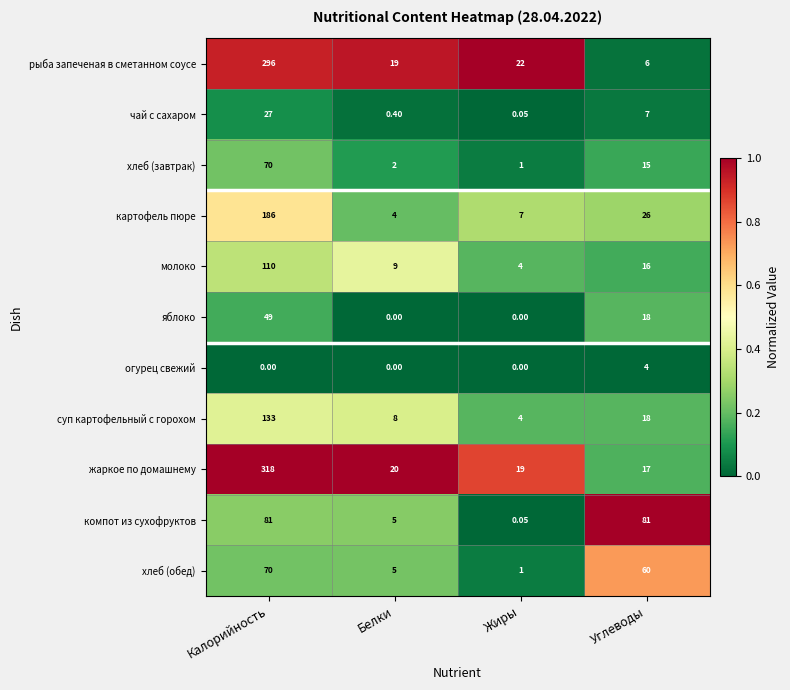

At how many categories does at least one series exceed 0?

4